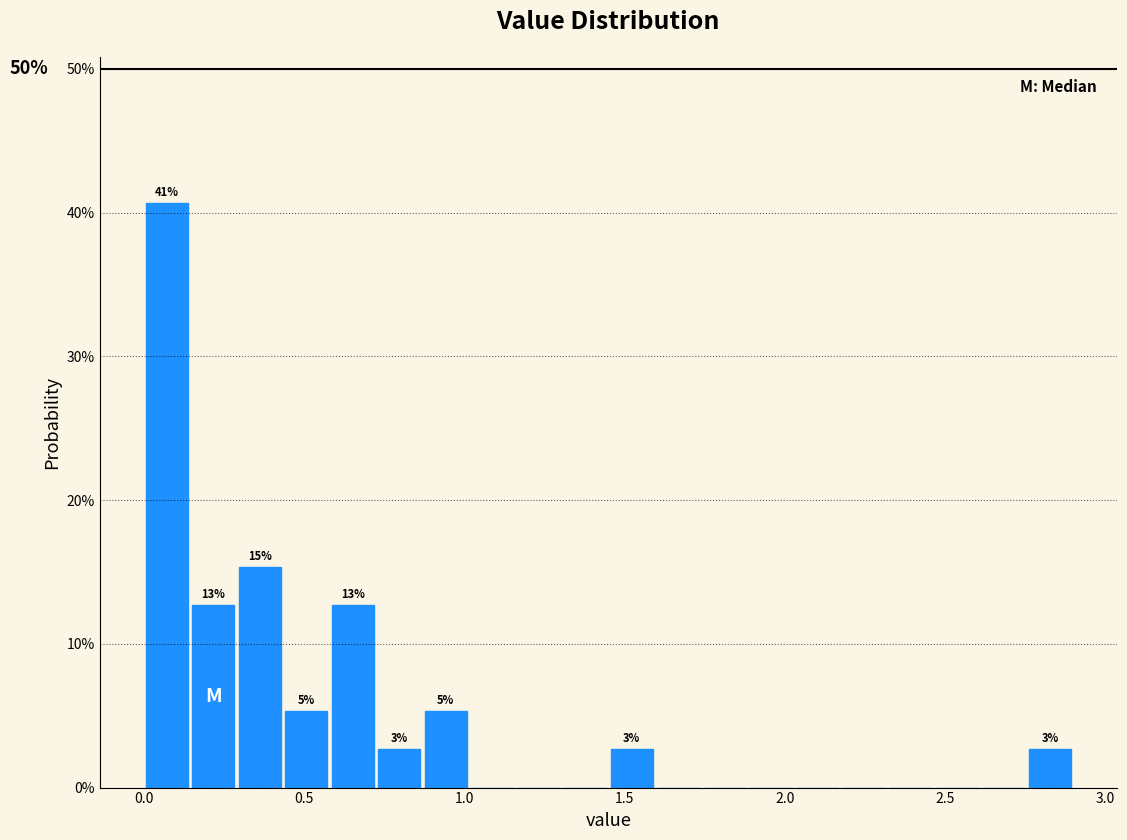

Around what value on the x-axis is the tallest bar? Give the approximate position of its centre, as read against the axis.

0.05